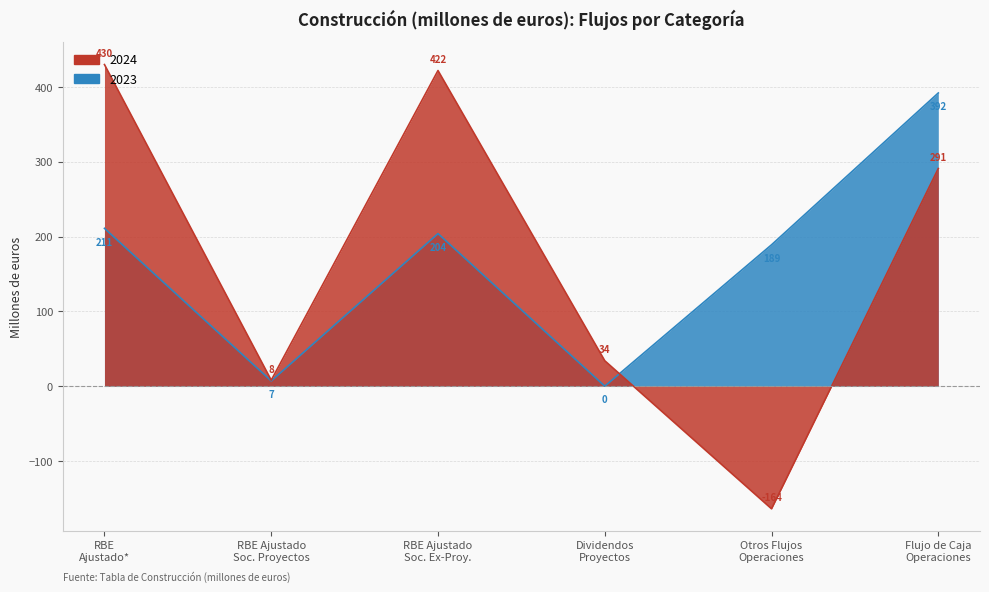

What position from the right is Dividendos Proyectos?

3